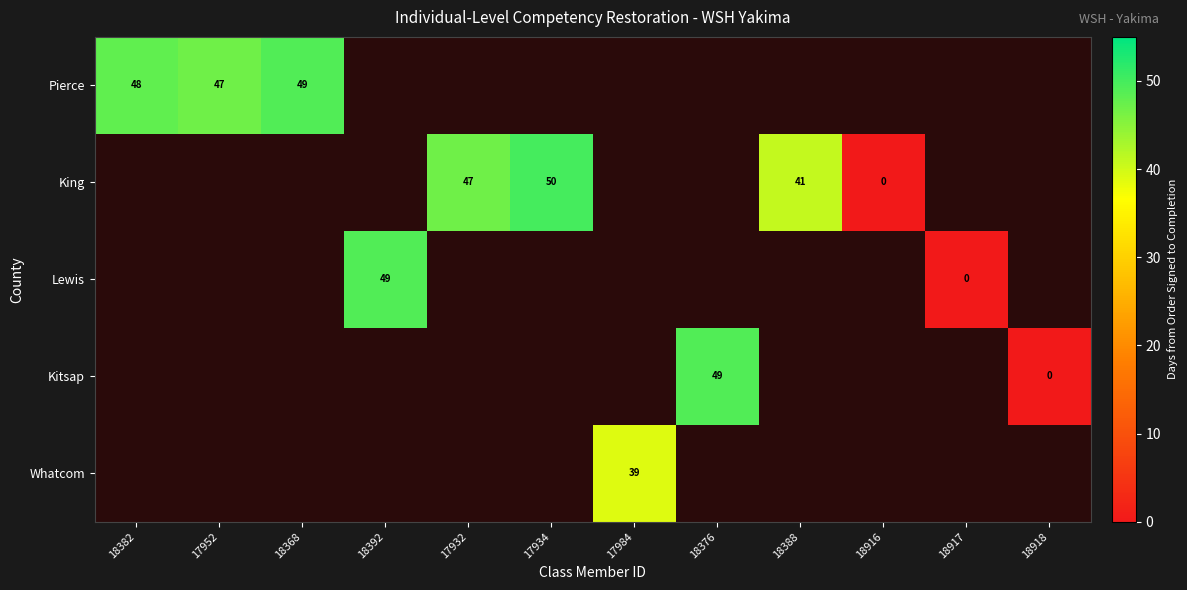

Between 18368 and 18382, which is larger?

18368